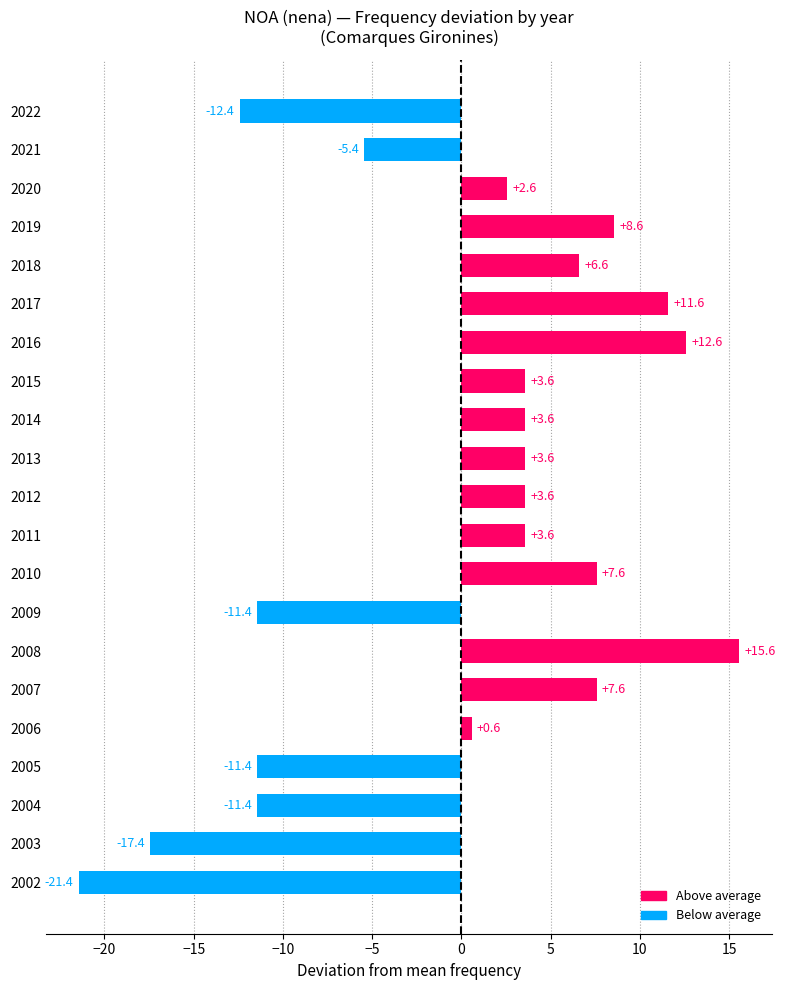

What is the maximum value shown in the chart?

15.6